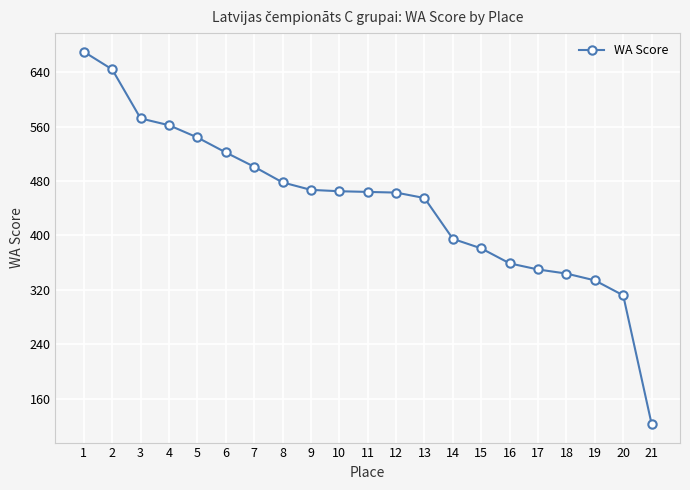

How many distinct data groups are displayed?

1